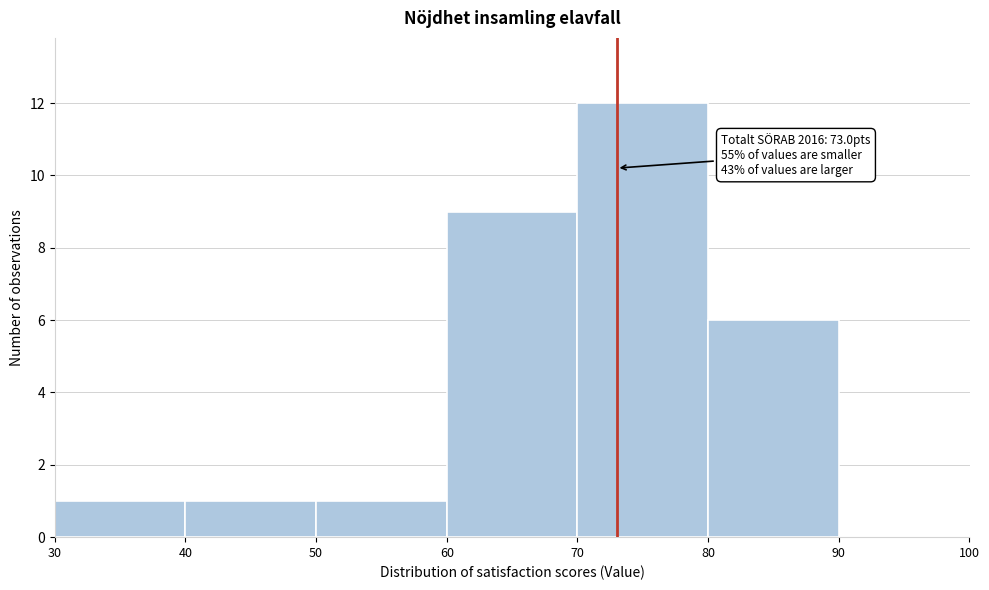

Over which range of the x-axis is the bar tallest?

70 to 80